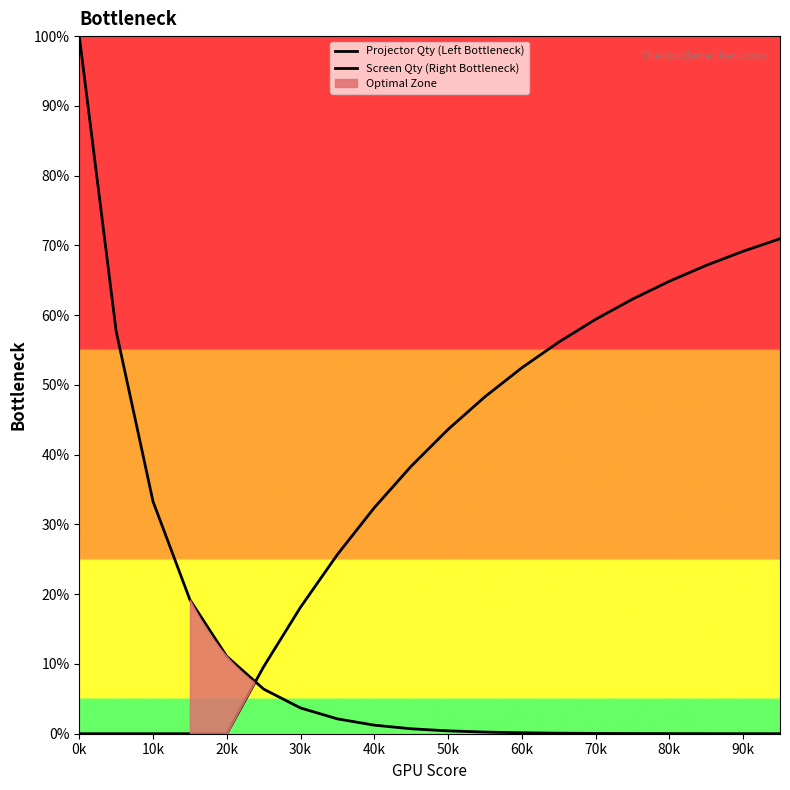

Which series has the widest spread of values?

Projector Qty (Left Bottleneck)